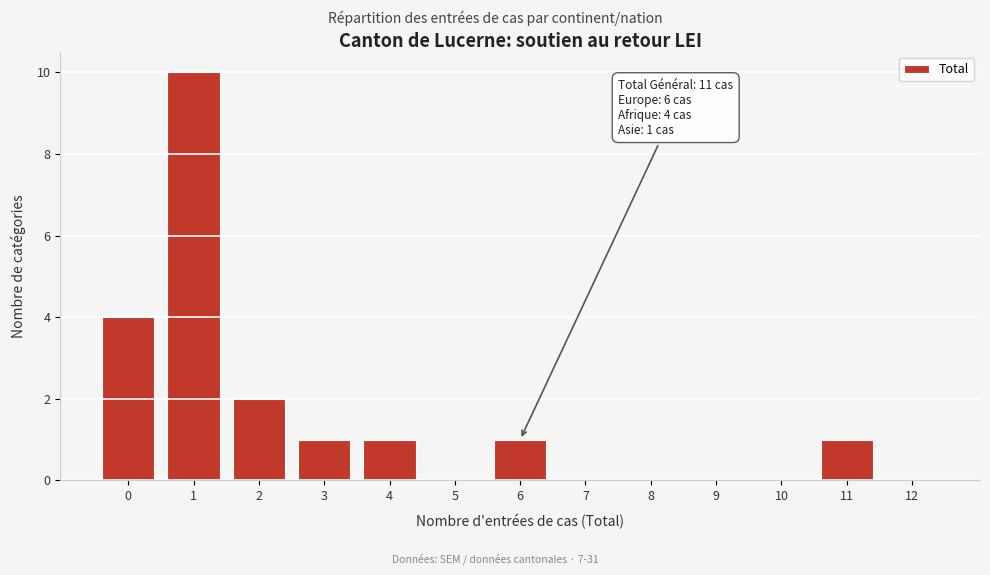

Reading left to right, extract all data points from this chart.

0=4	1=10	2=2	3=1	4=1	5=0	6=1	7=0	8=0	9=0	10=0	11=1	12=0